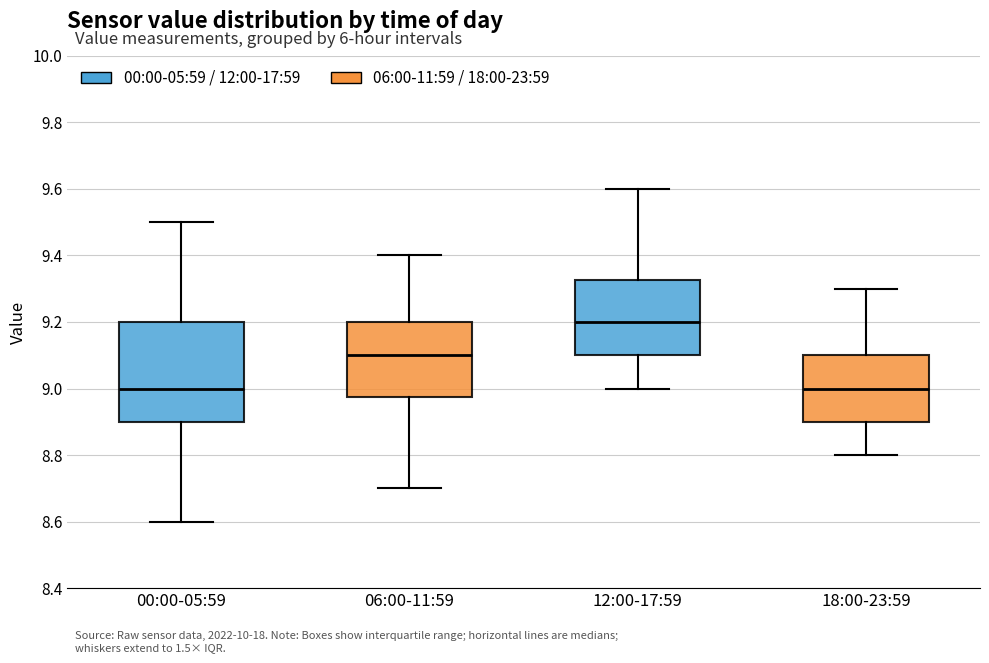

Where does the median line of the box for 00:00-05:59 sit on the y-axis? The values are not printed on the chart, so give them approximately, as read against the axis.

9.00